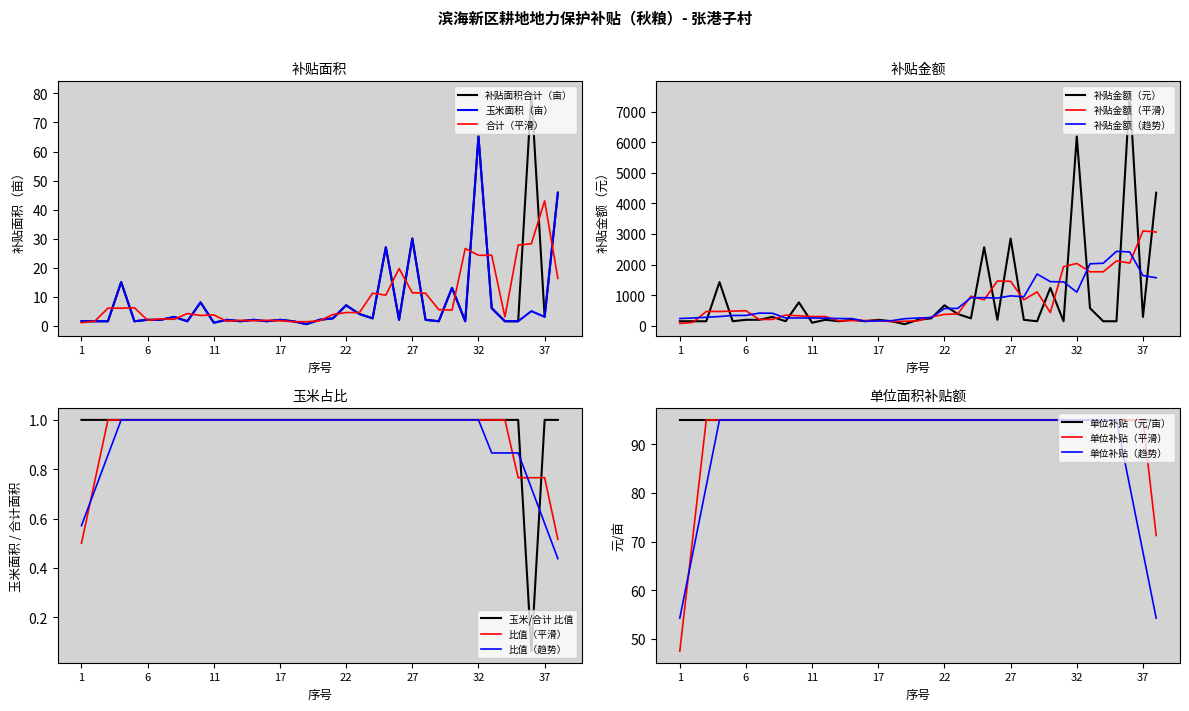

What is the value of the 补贴面积合计（亩） point at the 37th from the left?

45.8